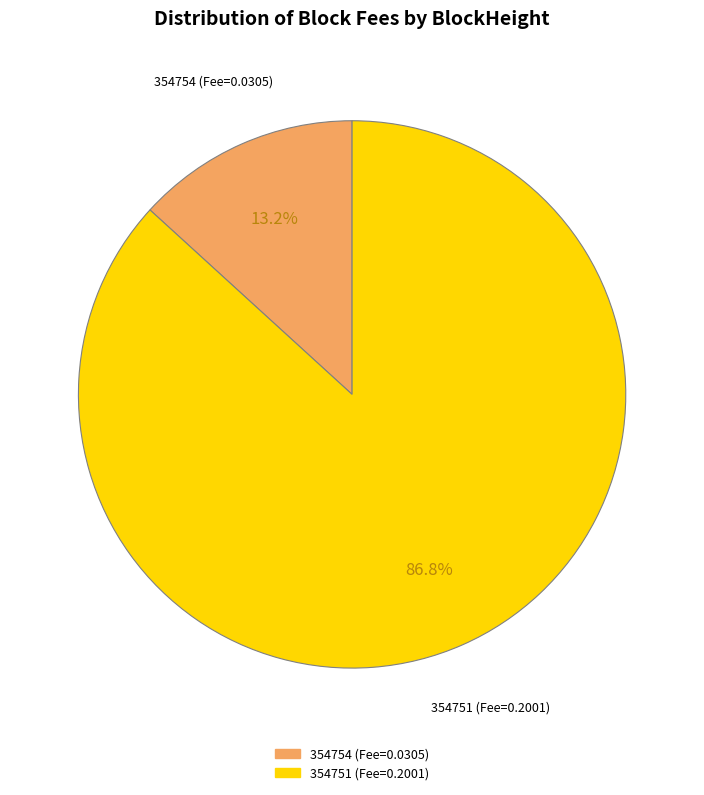

To the nearest percent, what is the difference between the 354751 and 354754 slice percentages?

74%